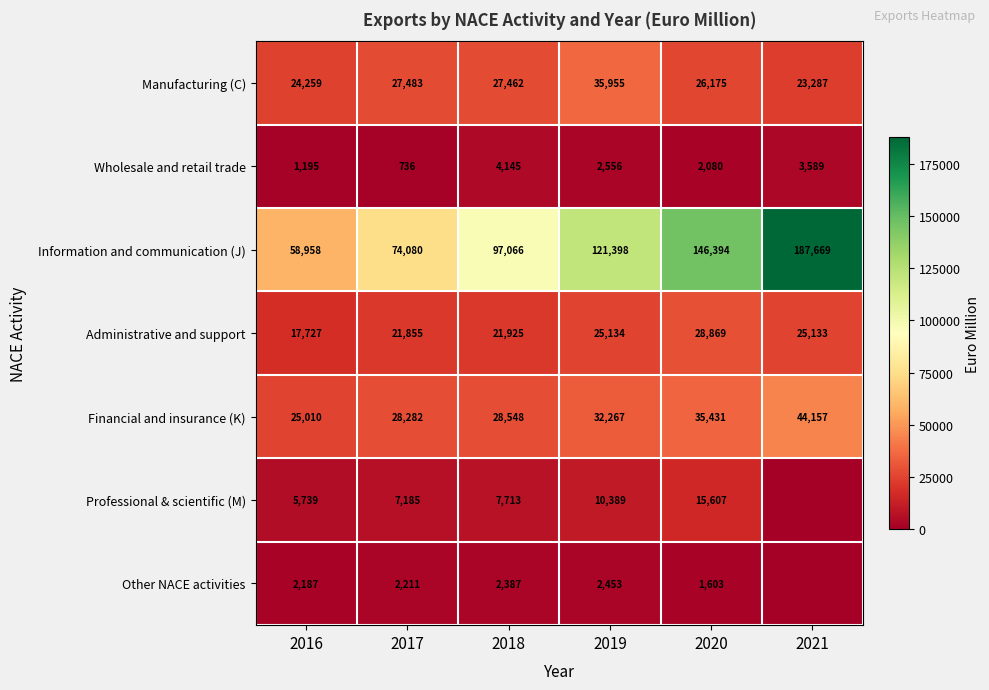

Is it true that Other NACE activities equals 2387 at 2018?

True